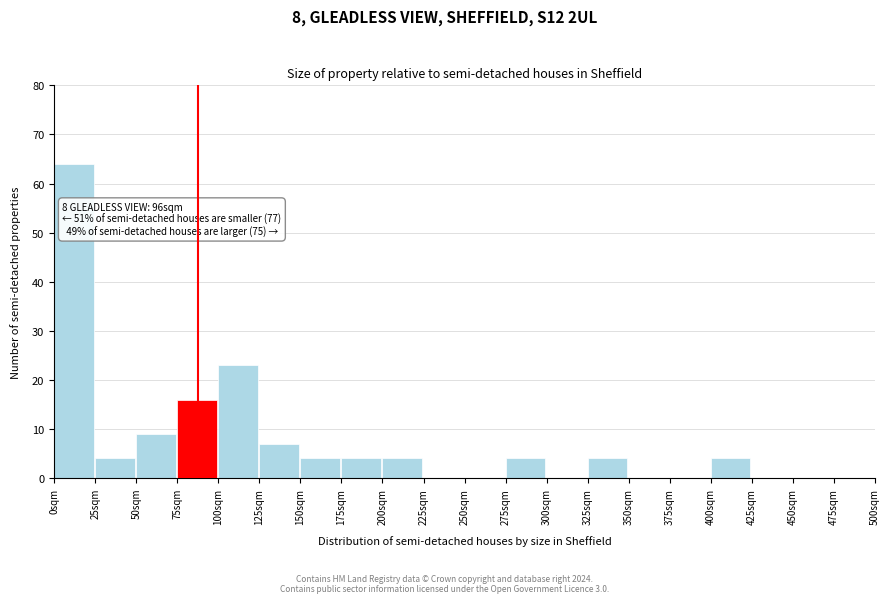

Which range on the x-axis has the tallest bar?

0 to 25